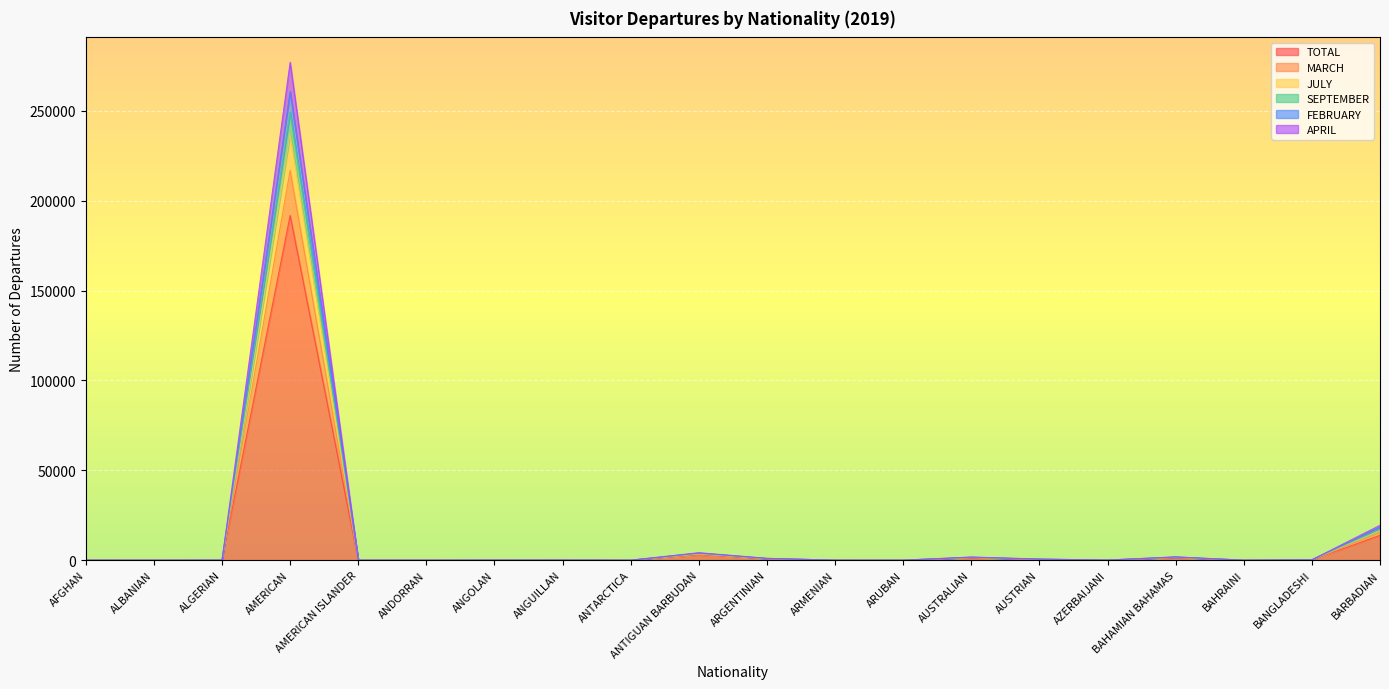

What is the label of the 17th point from the left?

BAHAMIAN BAHAMAS